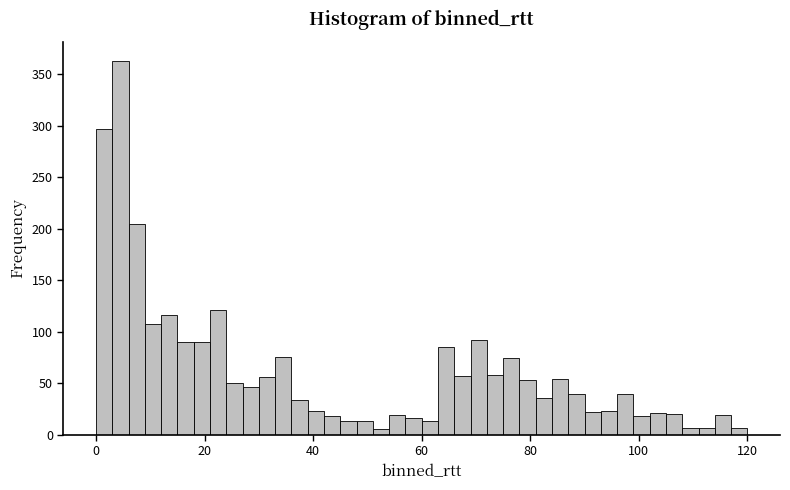

Around what value on the x-axis is the tallest bar? Give the approximate position of its centre, as read against the axis.

4